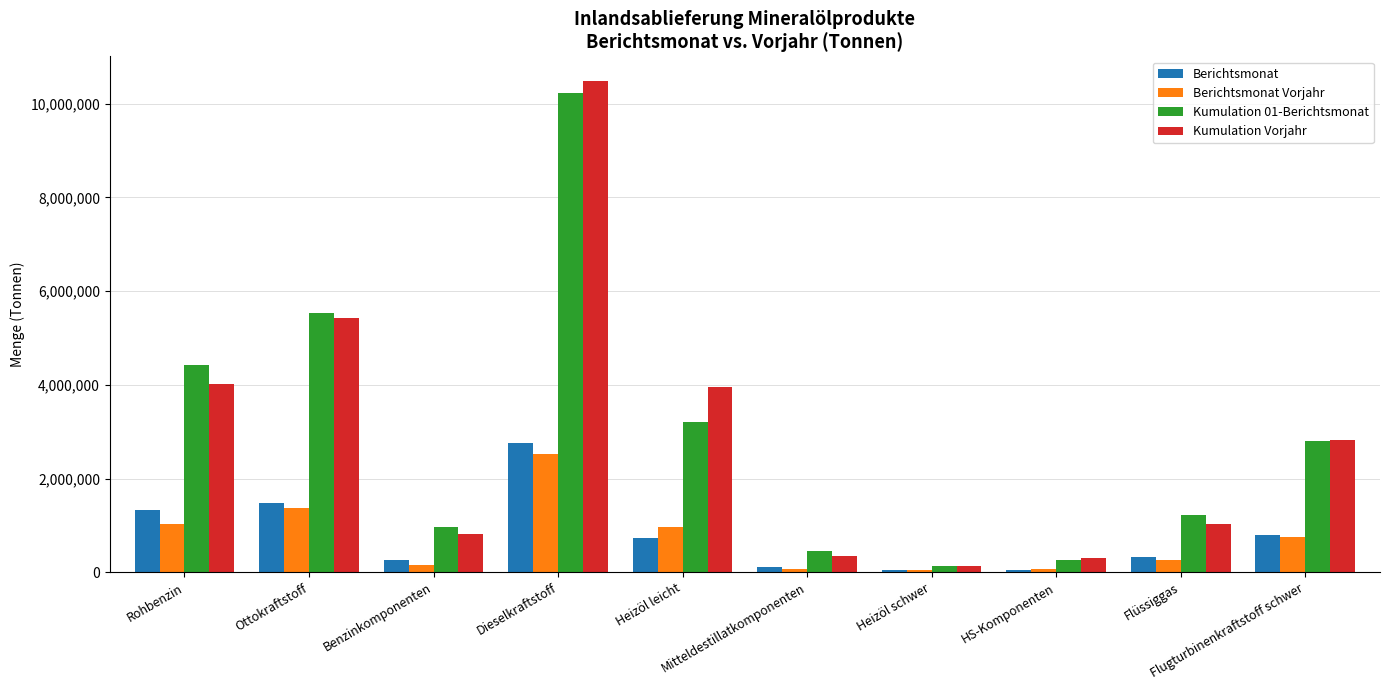

What is the total value across all series at HS-Komponenten?

675224